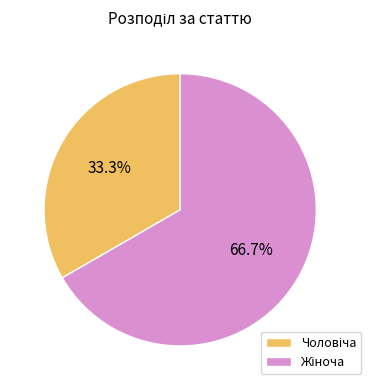

Count the number of slices in the pie.

2